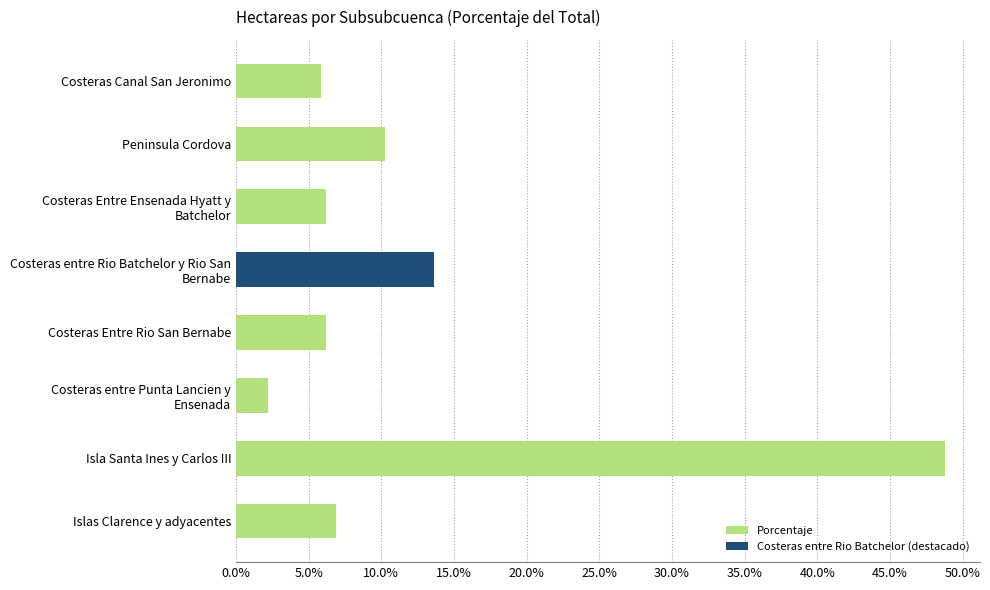

Approximately how many times larger is the value at Peninsula Cordova compared to Costeras Canal San Jeronimo?

1.8